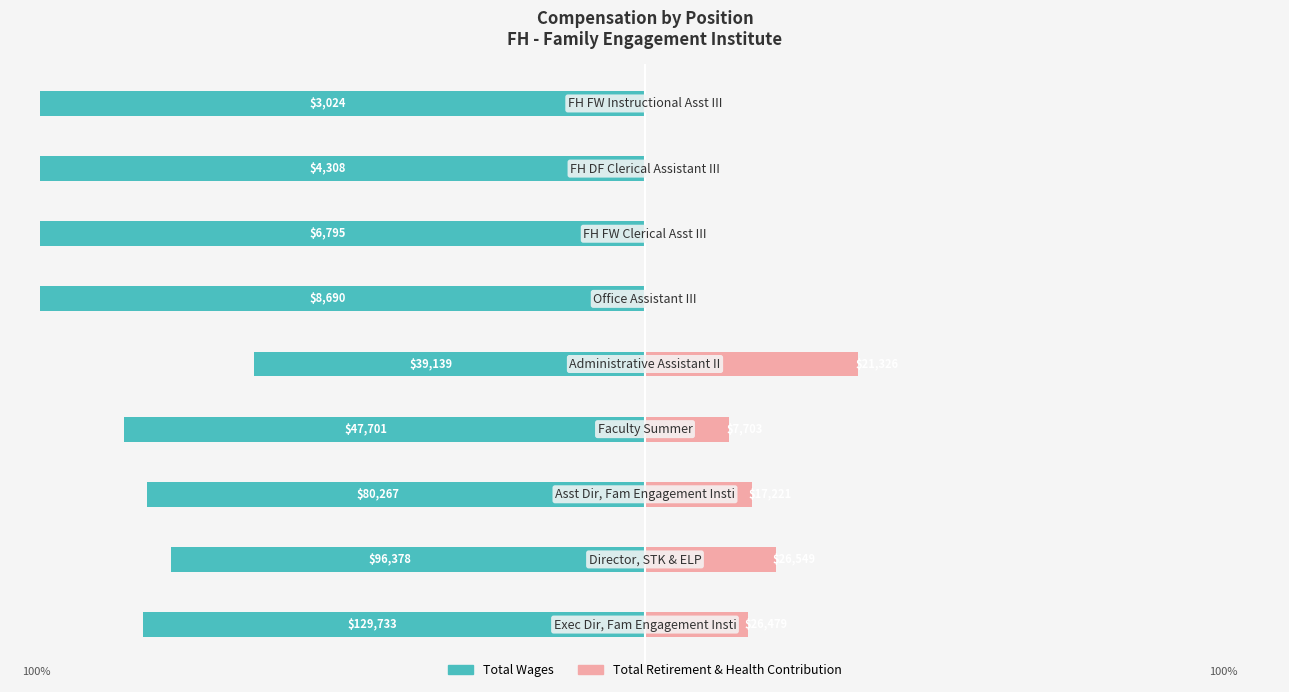

Between −25 and −100, which is larger?

−25